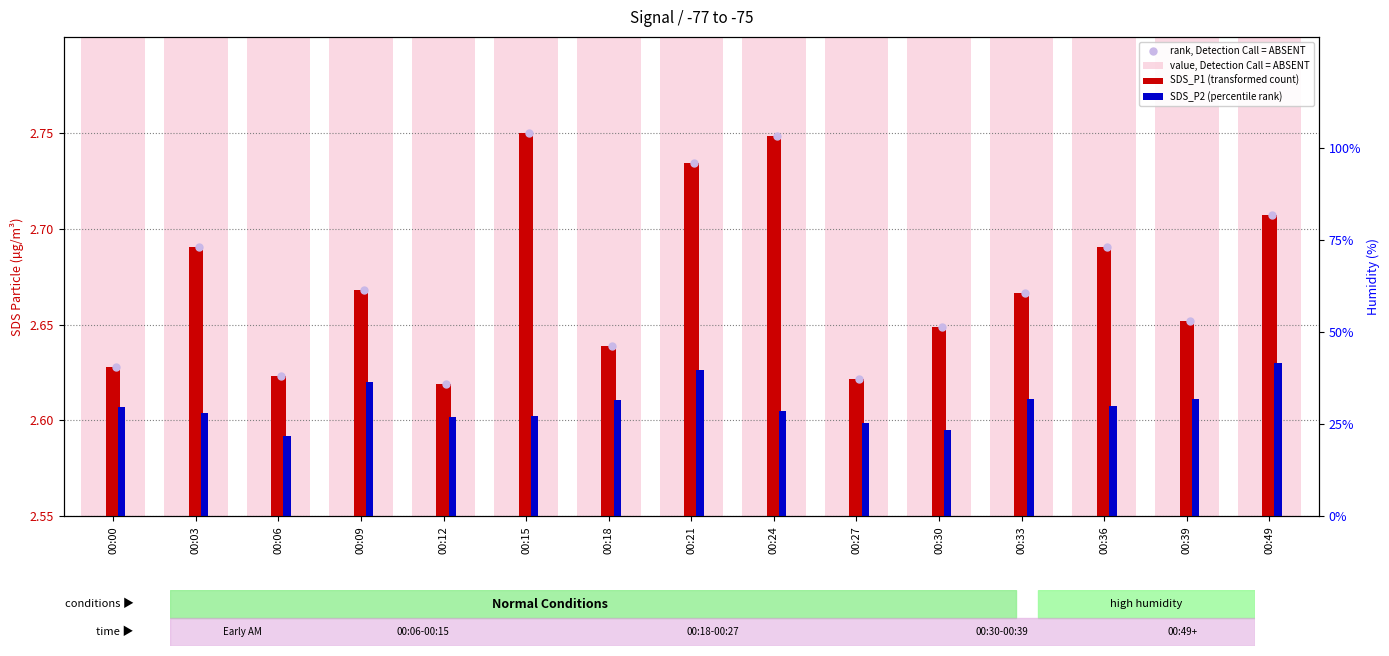

Which series contains the highest Y value?

value, Detection Call = ABSENT